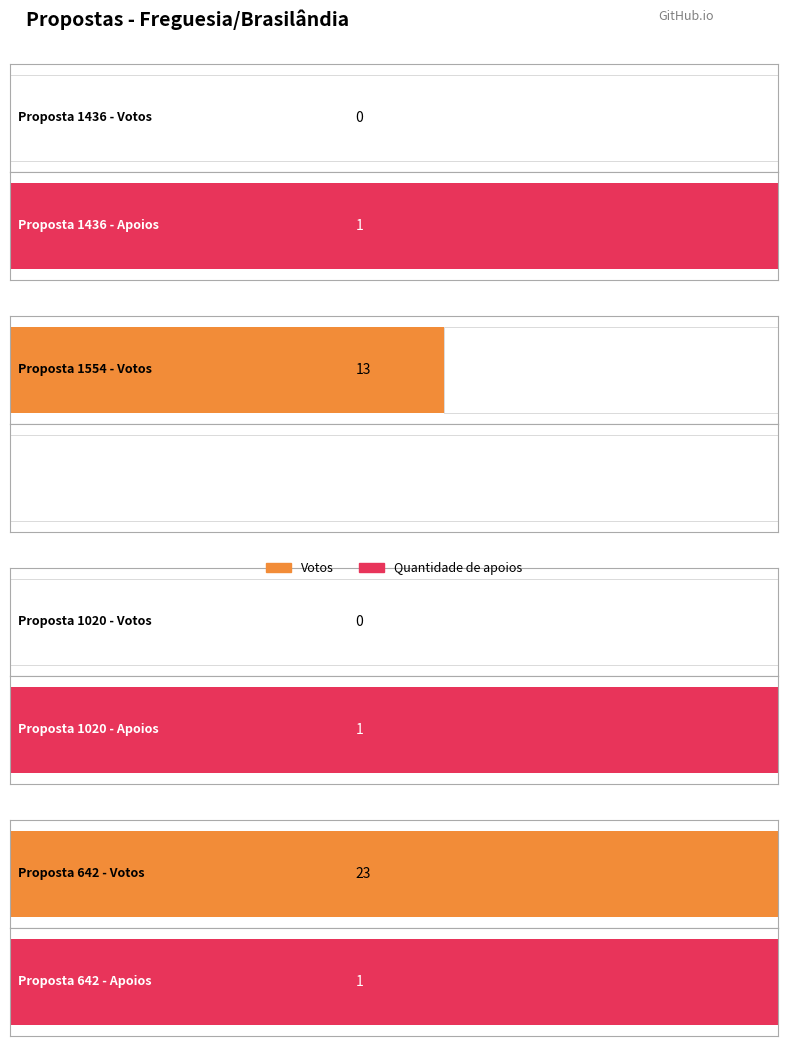

Which series has the largest total across all categories?

Votos